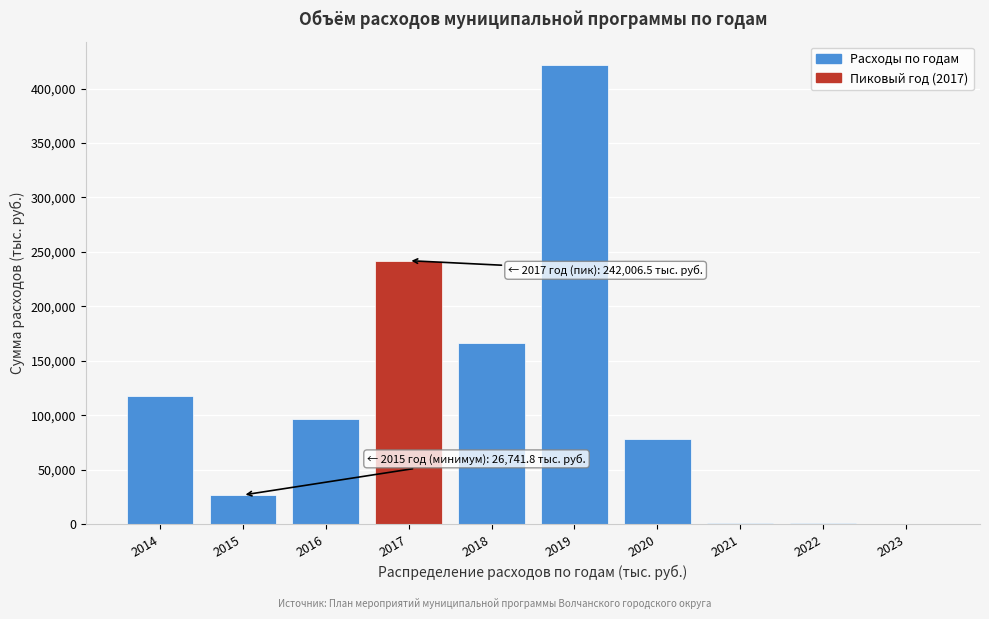

Is it true that the value at 2018 is 166544.5?

True